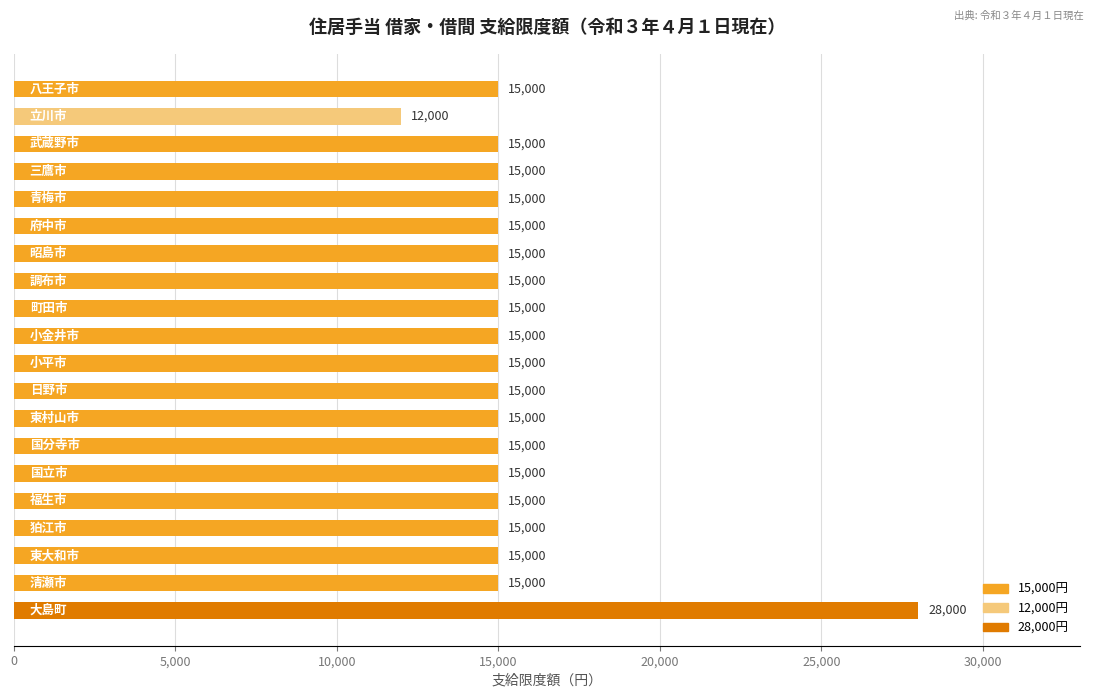

What is the average value?

15500